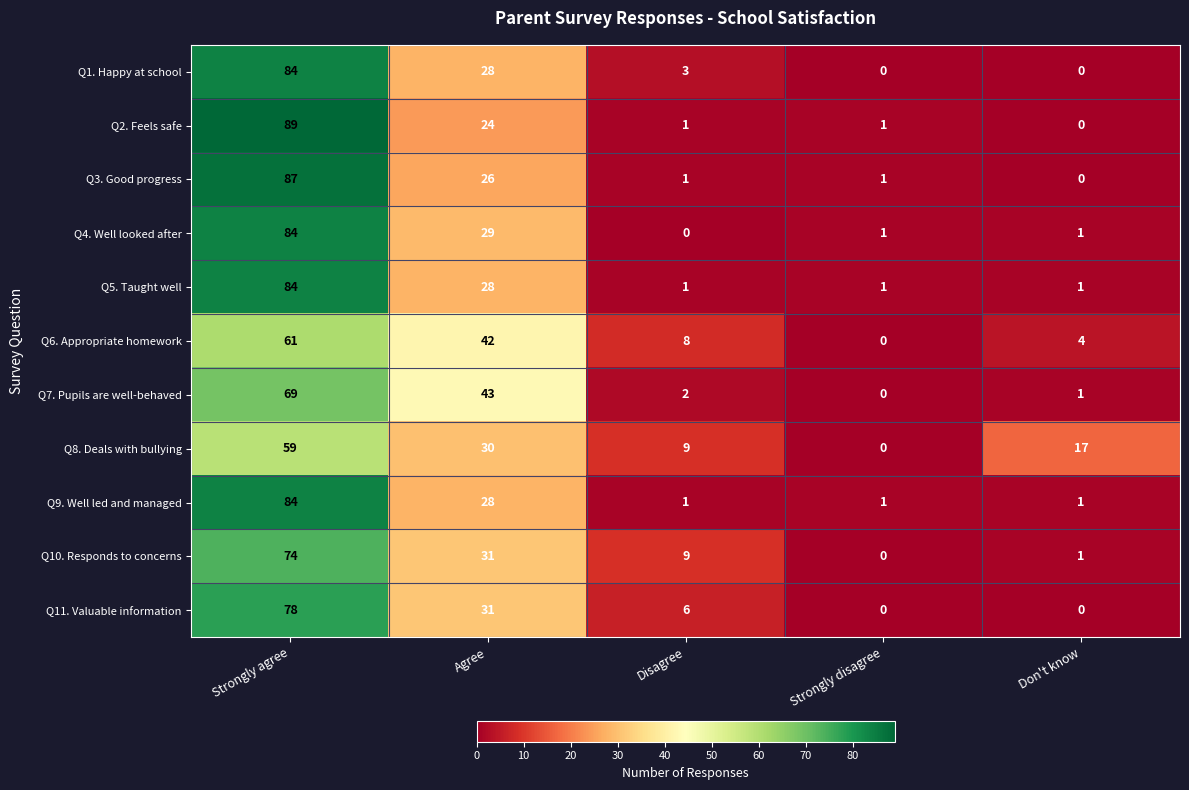

What is the difference between the maximum and second lowest values in the Q6. Appropriate homework series?

57